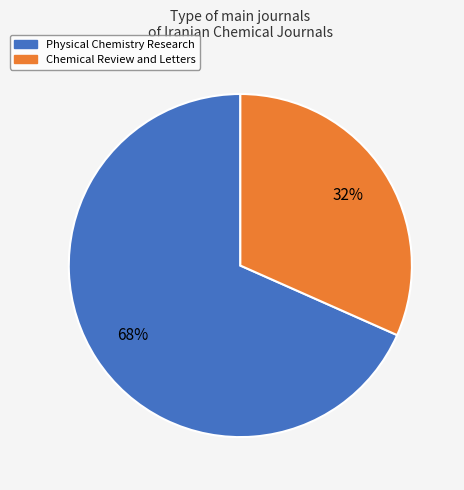

Count the number of slices in the pie.

2